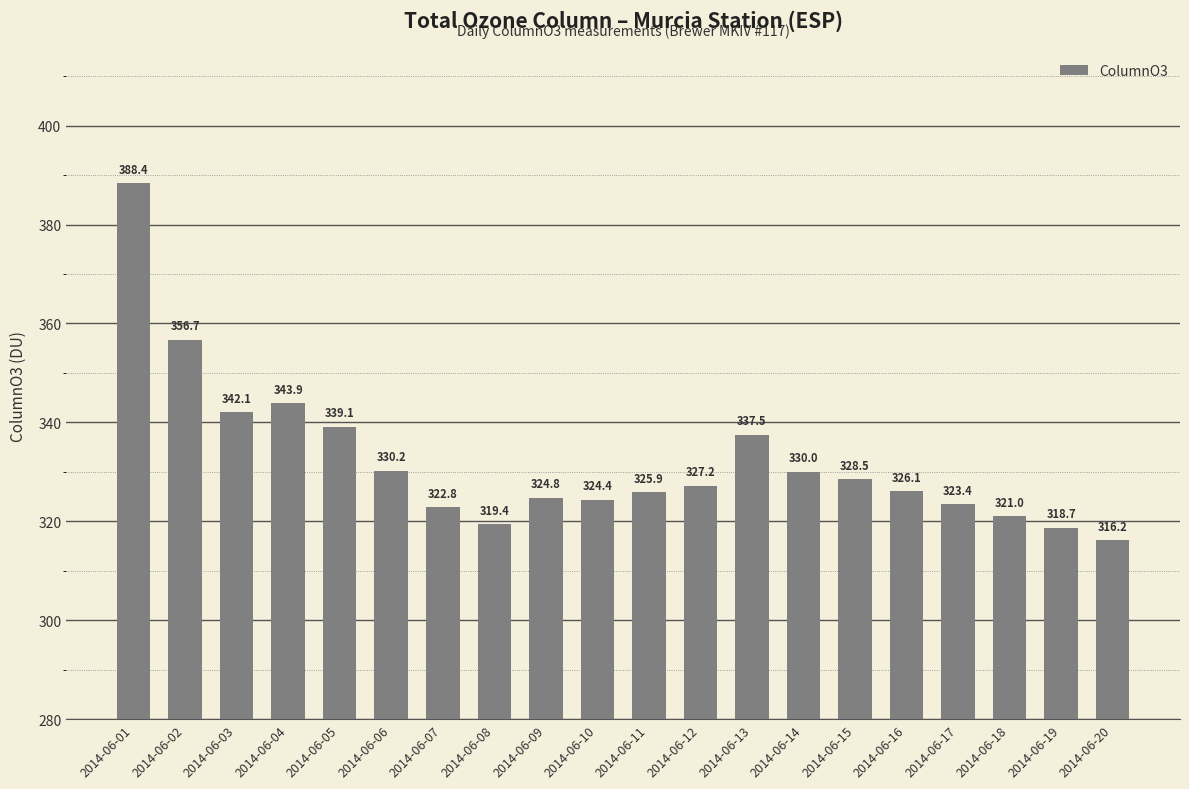

Reading left to right, what are all the values shown in this chart?

388.4	356.7	342.1	343.9	339.1	330.2	322.8	319.4	324.8	324.4	325.9	327.2	337.5	330.0	328.5	326.1	323.4	321.0	318.7	316.2